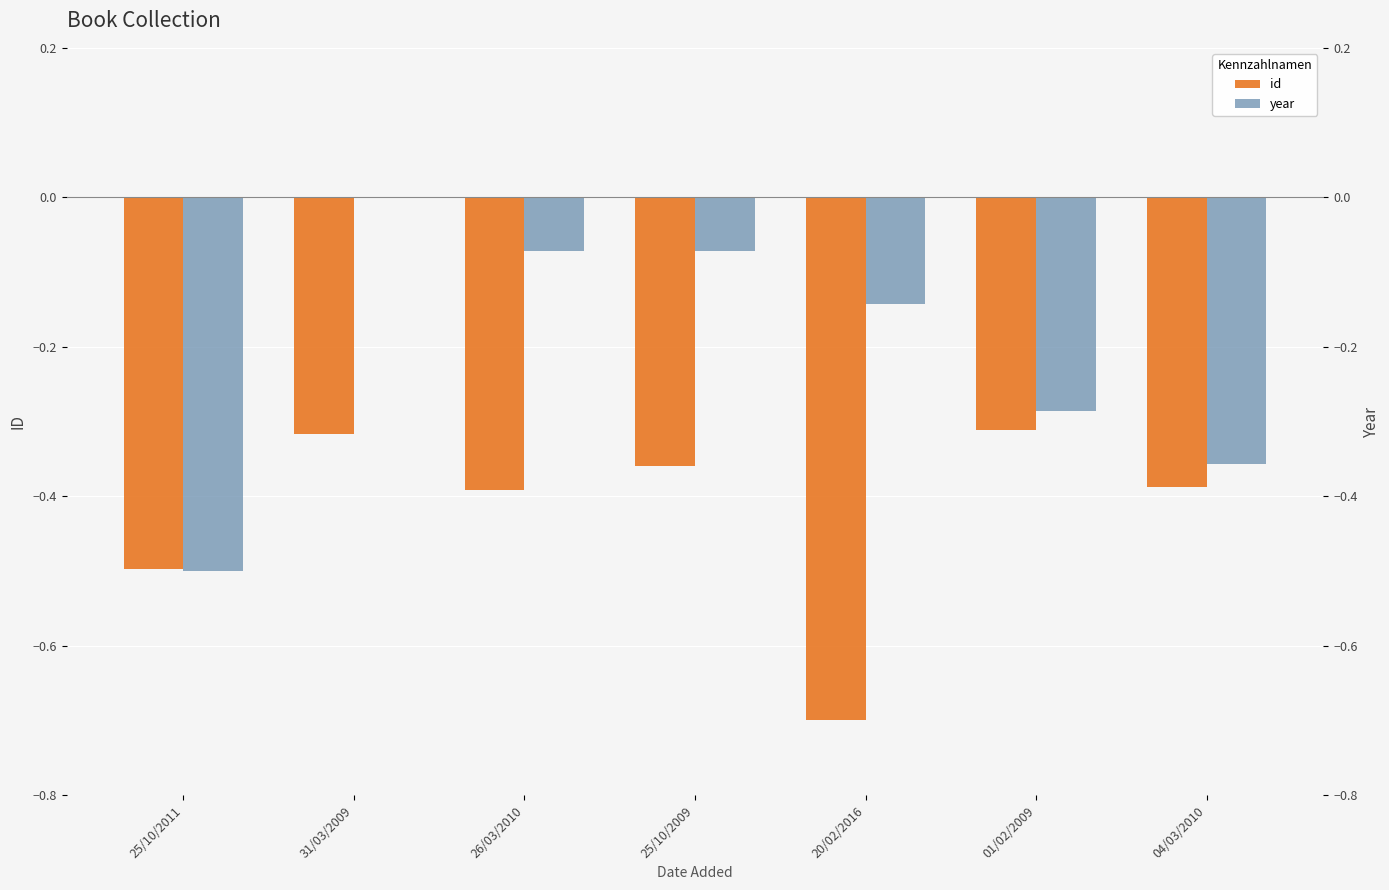

Reading left to right, what are all the values shown in this chart?

id: -0.5	-0.3	-0.4	-0.4	-0.7	-0.3	-0.4
year: -0.5	0.0	-0.1	-0.1	-0.1	-0.3	-0.4